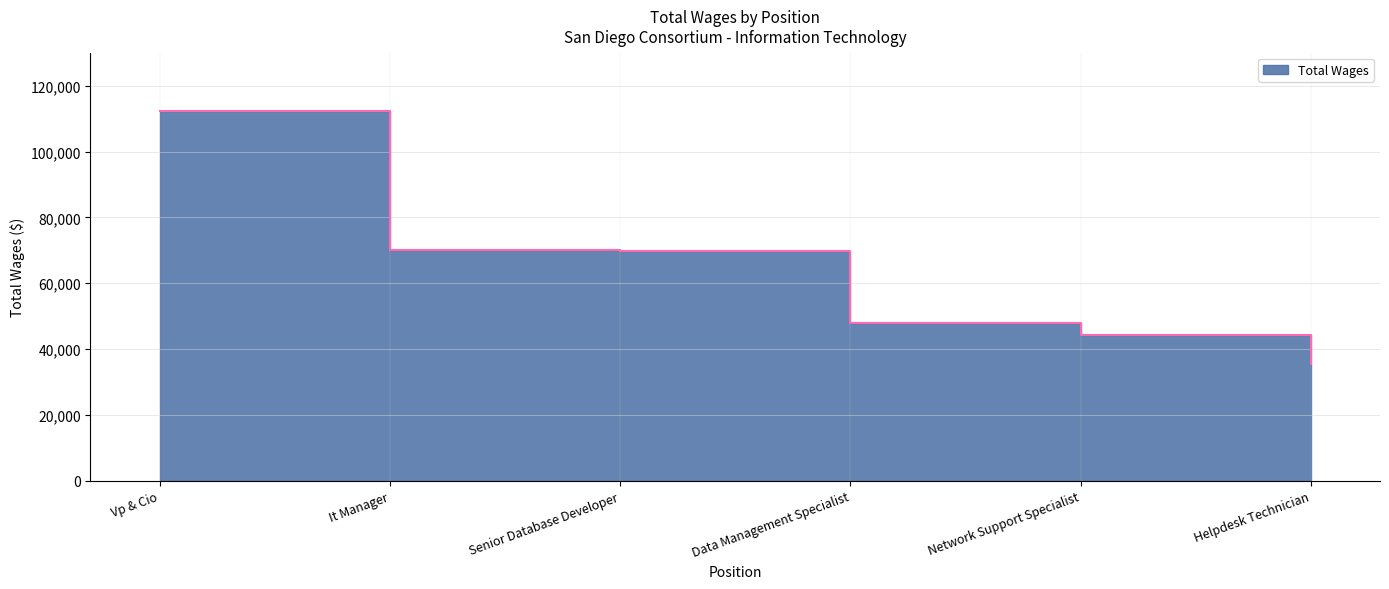

What position from the left is Network Support Specialist?

5